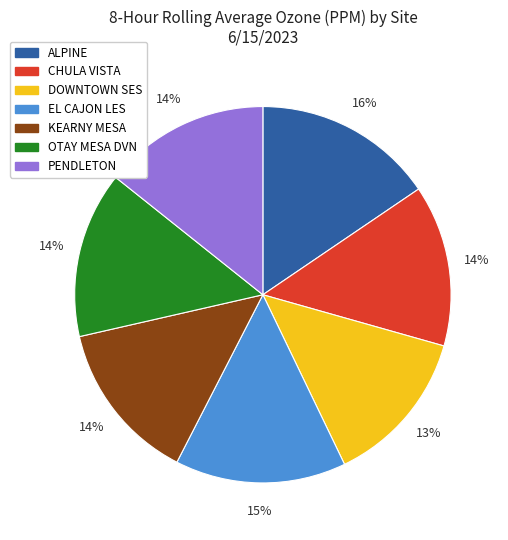

Which slice is the largest?

ALPINE